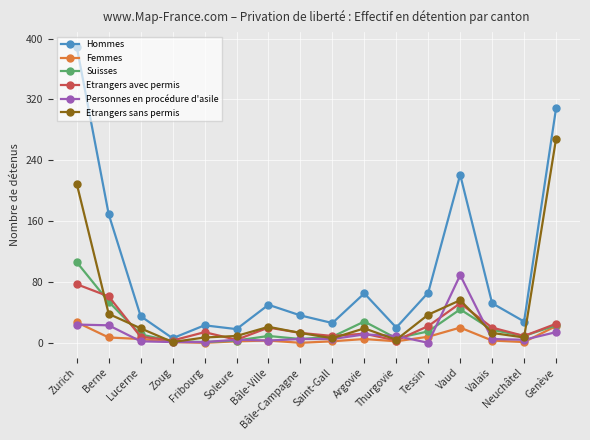

At which category does Hommes reach its first local valley?

Zoug